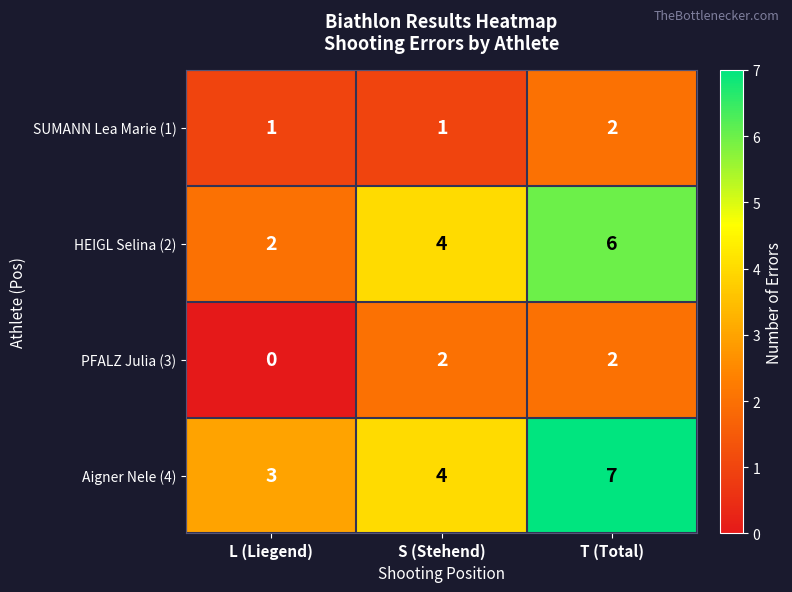

Reading right to left, list all the values displayed in this chart.

SUMANN Lea Marie (1): 2	1	1
HEIGL Selina (2): 6	4	2
PFALZ Julia (3): 2	2	0
Aigner Nele (4): 7	4	3